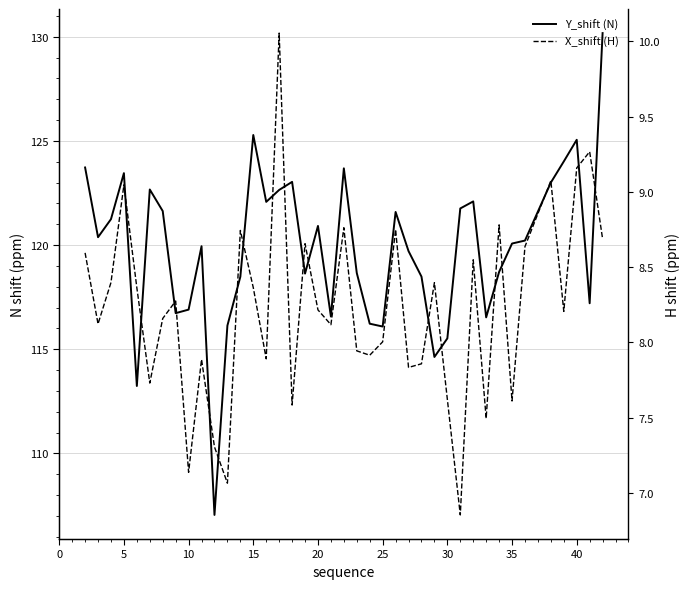

In X_shift (H), how many points are higher than both neighbors (excluding endpoints)?

13